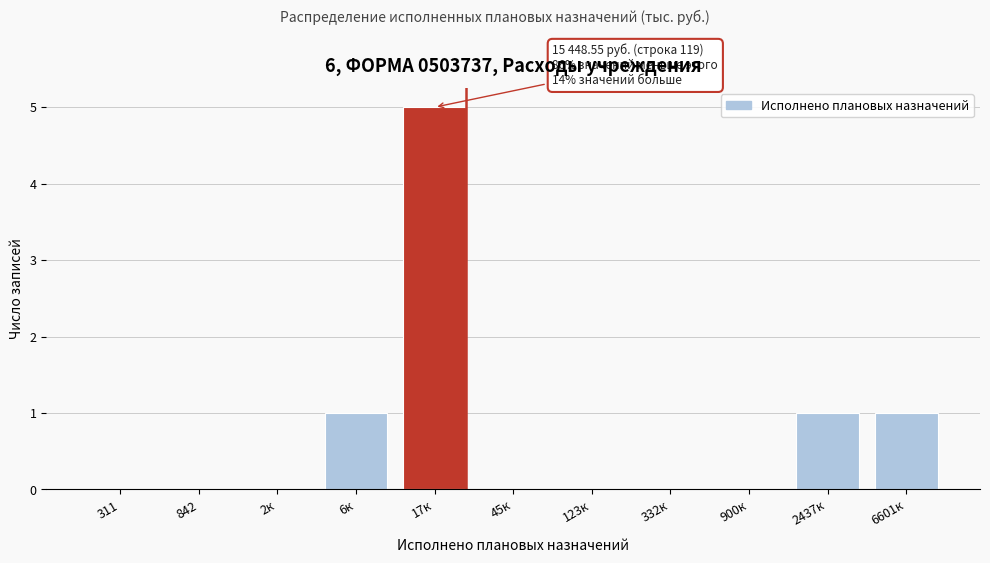

Reading left to right, what are all the values shown in this chart?

311=0	842=0	2к=0	6к=1	17к=5	45к=0	123к=0	332к=0	900к=0	2437к=1	6601к=1